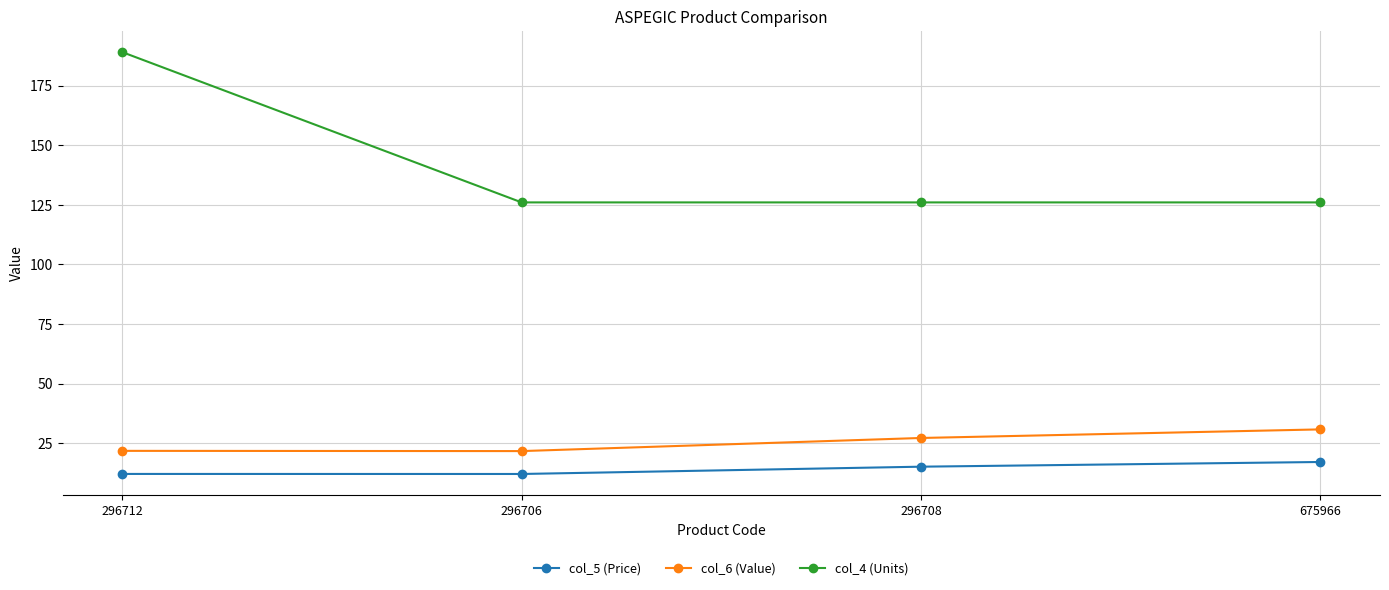

Does the chart have visible grid lines?

Yes